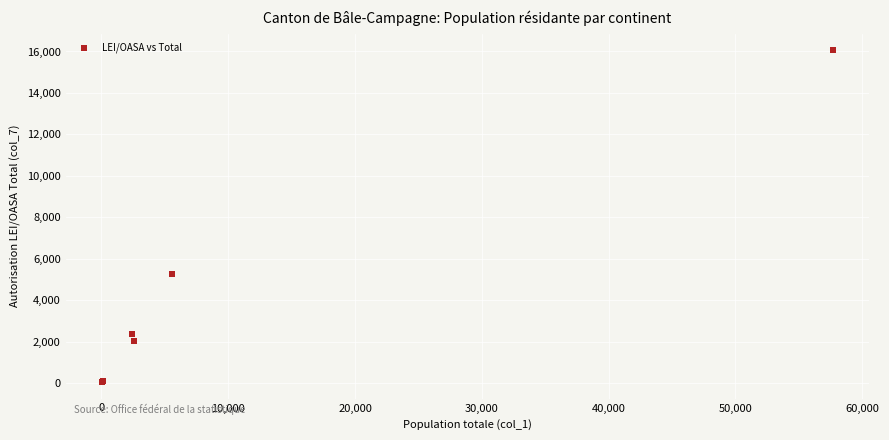

What Y value in the scatter plot is closest to 8057?

5265